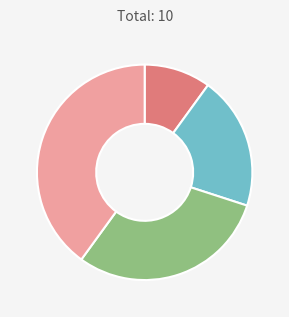

Count the number of slices in the pie.

4